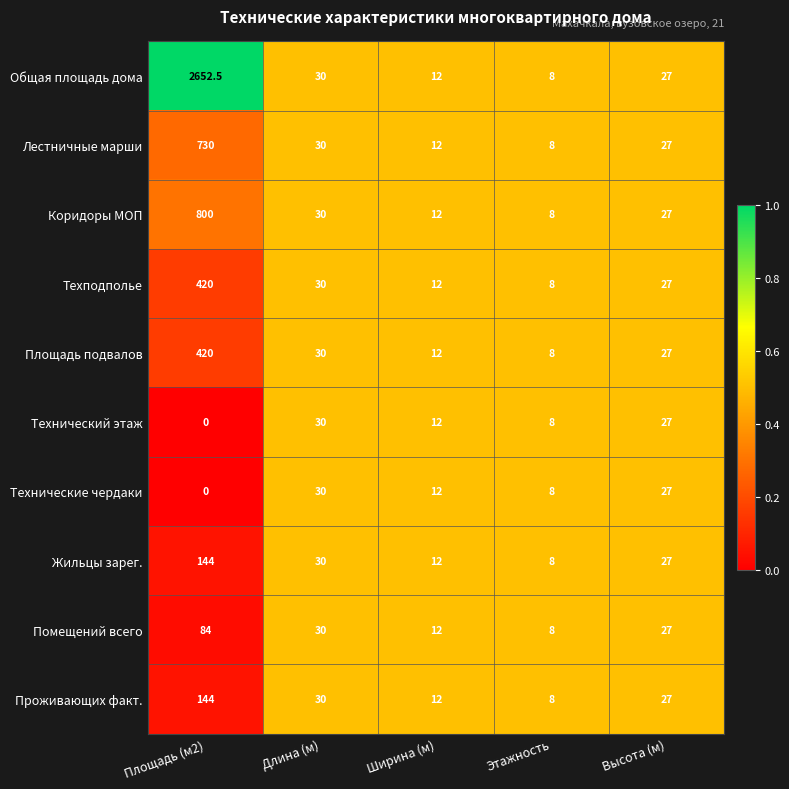

What is the average value of the Лестничные марши series?

161.4